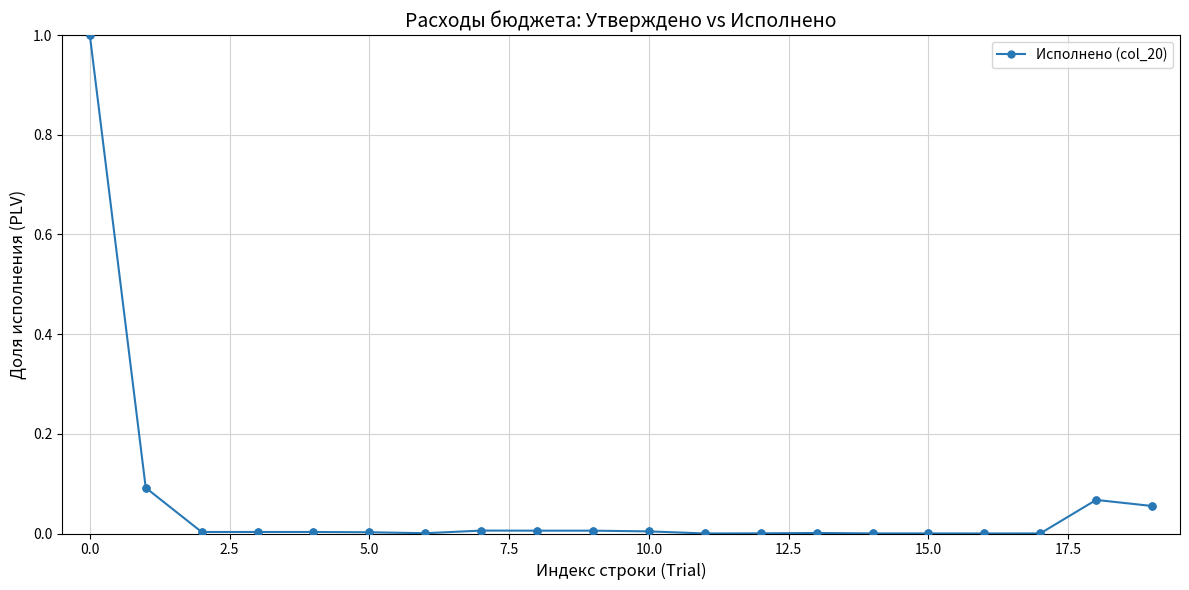

True or false: there are more than 1 points higher than both neighbors.

True